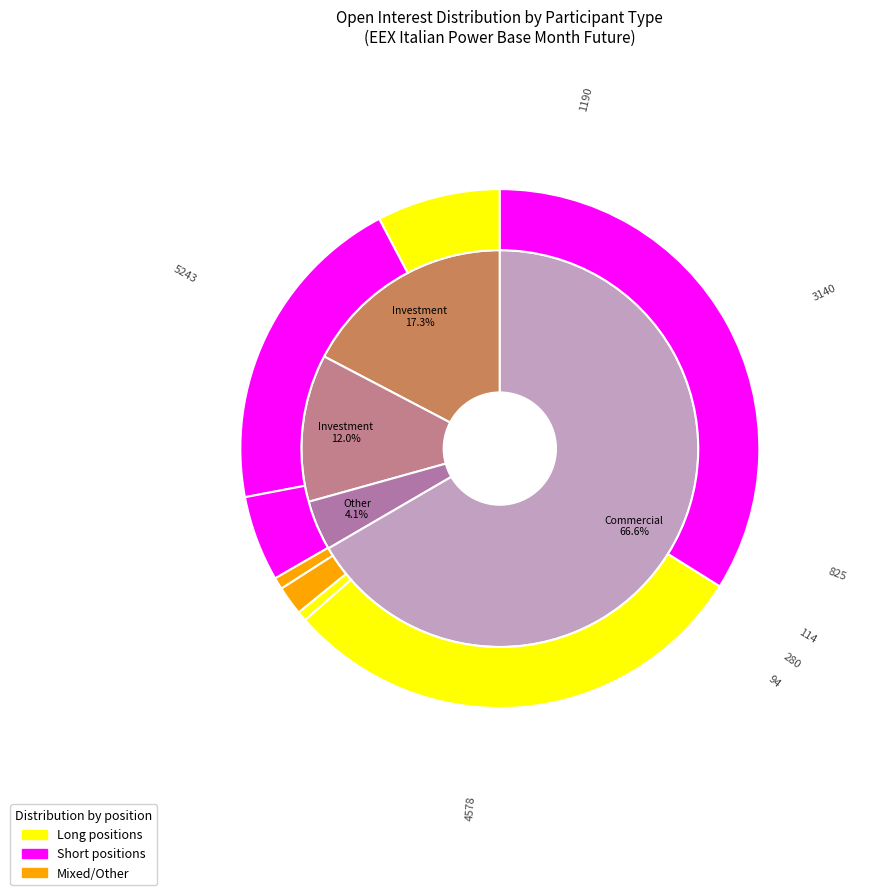

How many slices are in this pie chart?

5